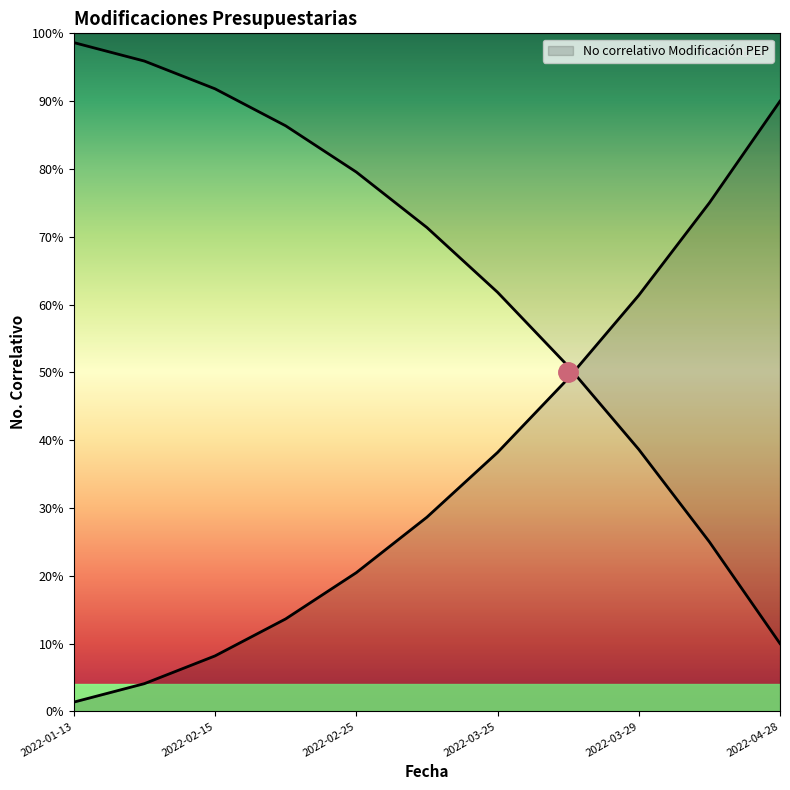

What is the smallest value displayed?

1